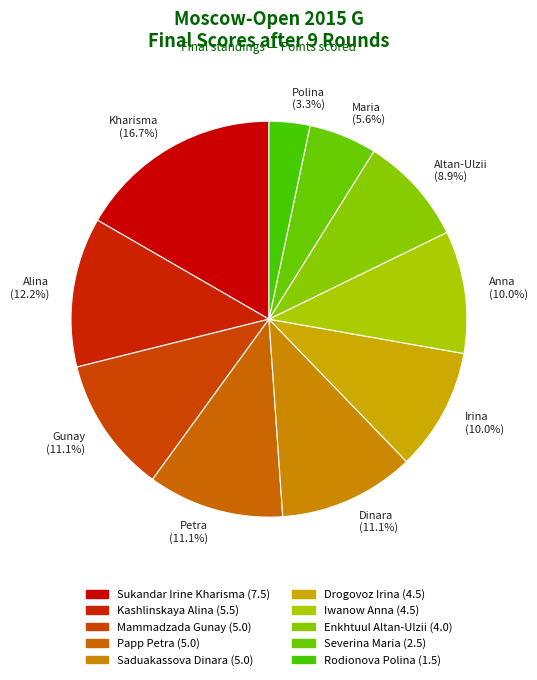

Which has a higher value, Gunay (11.1%) or Alina (12.2%)?

Alina (12.2%)